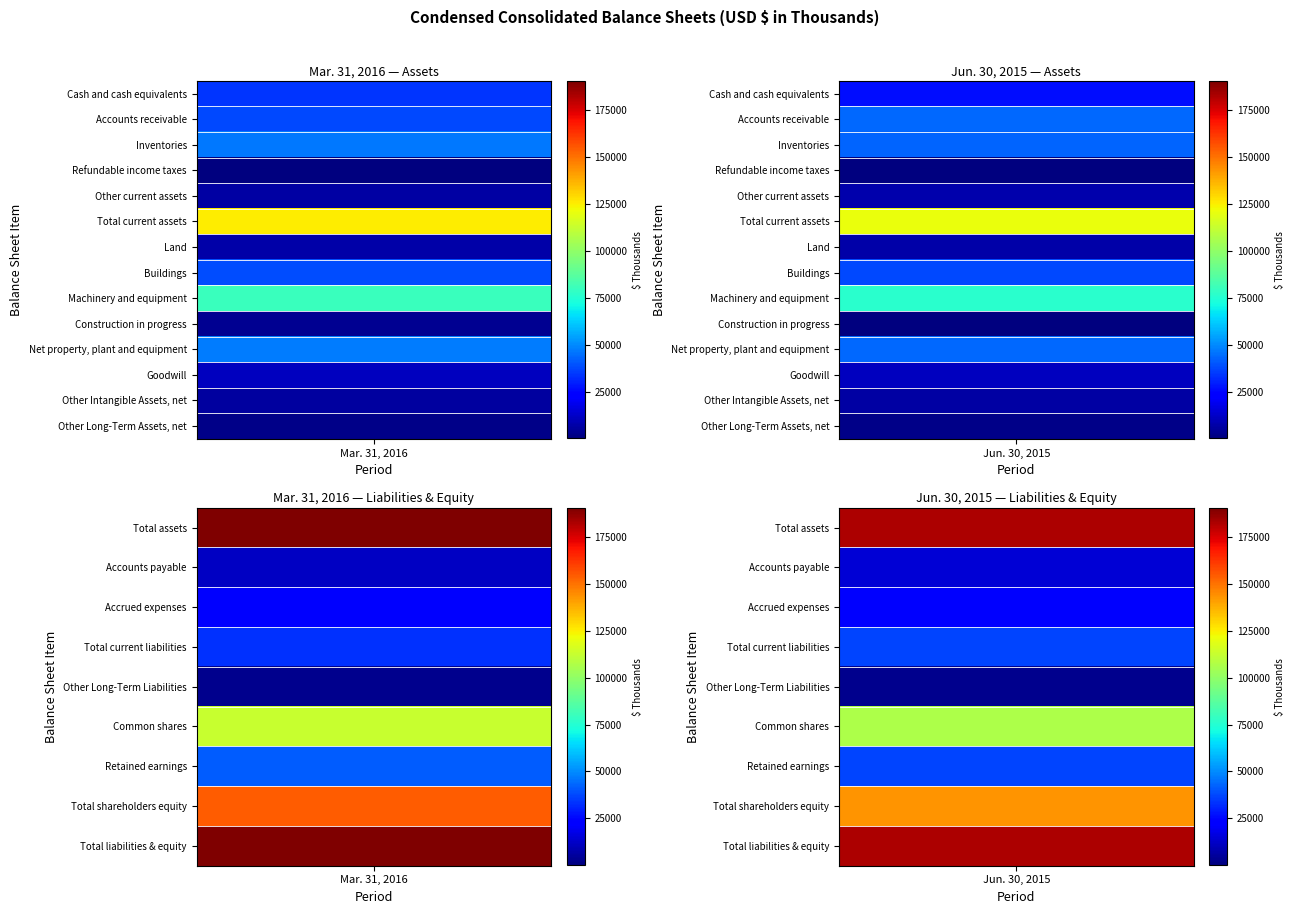

Reading left to right, list all the values displayed in this chart.

Cash and cash equivalents: 33779	26409
Accounts receivable: 37890	43661
Inventories: 46193	43083
Refundable income taxes: 630	99
Other current assets: 6590	7562
Total current assets: 125082	120814
Land: 6982	6952
Buildings: 38614	37706
Machinery and equipment: 80032	76383
Construction in progress: 3108	588
Net property, plant and equipment: 47248	43188
Goodwill: 10508	10508
Other Intangible Assets, net: 5713	6092
Other Long-Term Assets, net: 1711	1777
Total assets: 190262	182379
Accounts payable: 11756	14721
Accrued expenses: 21687	22126
Total current liabilities: 33443	36847
Other Long-Term Liabilities: 2365	2580
Common shares: 112768	106353
Retained earnings: 41686	36599
Total shareholders equity: 154454	142952
Total liabilities & equity: 190262	182379